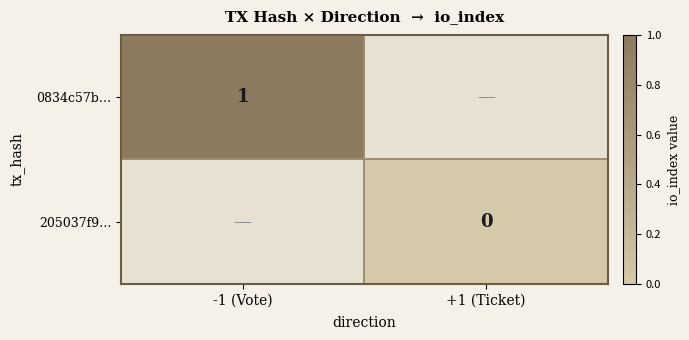

The 0834c57b… series shows 1 at -1 (Vote). True or false?

True